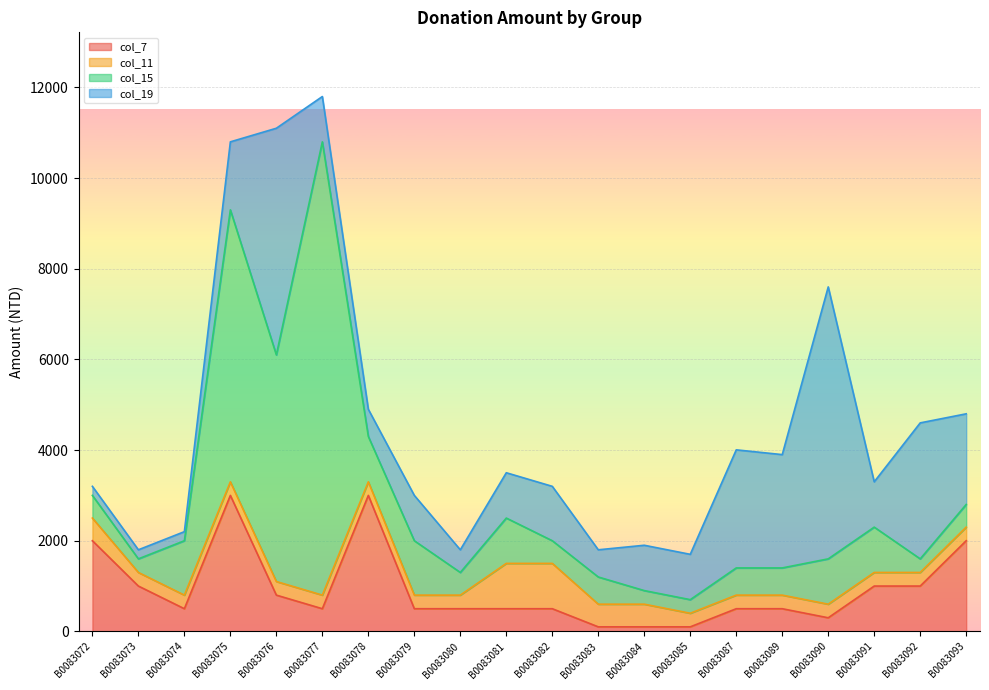

Rank the categories by col_11 value from lowest to highest.

B0083073, B0083074, B0083075, B0083076, B0083077, B0083078, B0083079, B0083080, B0083085, B0083087, B0083089, B0083090, B0083091, B0083092, B0083093, B0083072, B0083083, B0083084, B0083081, B0083082